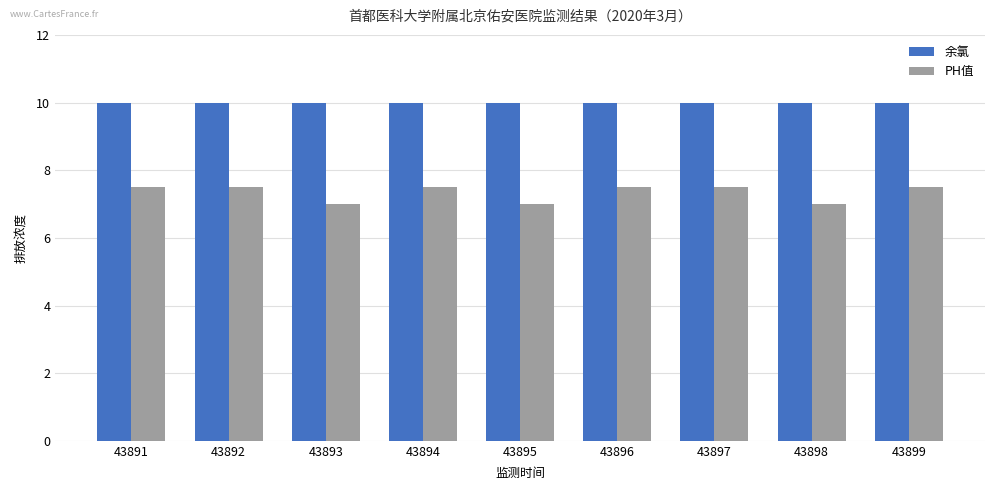

What value does the PH值 series have at 43895?

7.0